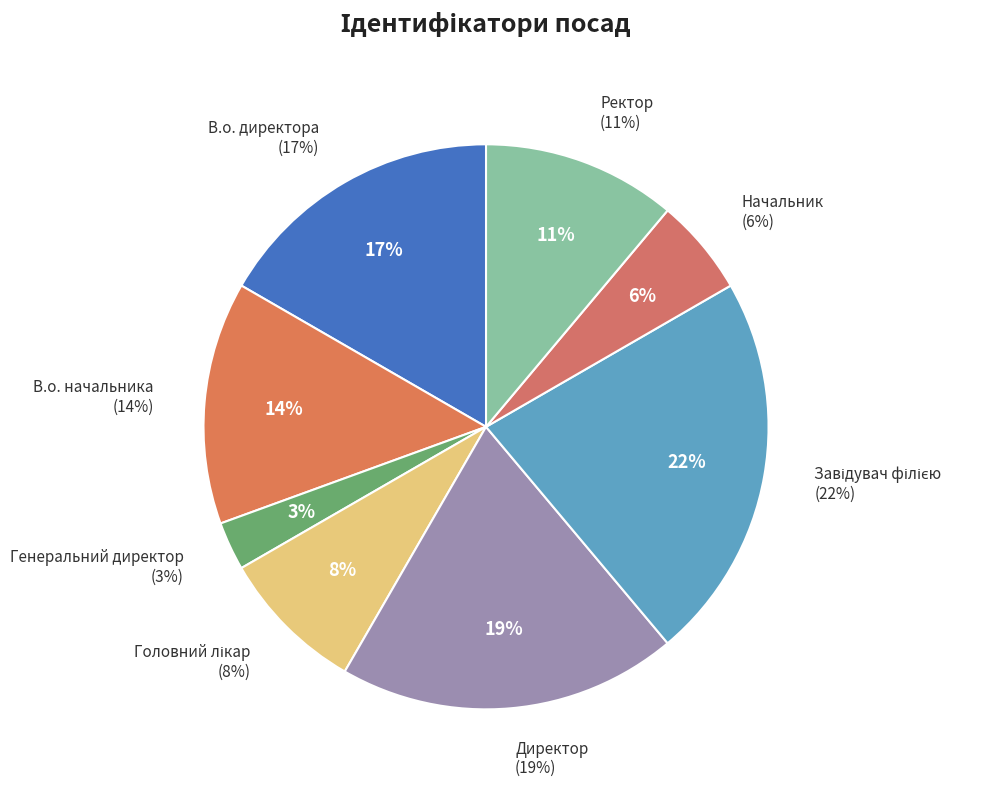

Approximately how many times larger is the value at Завідувач філією compared to В.о. начальника?

1.6